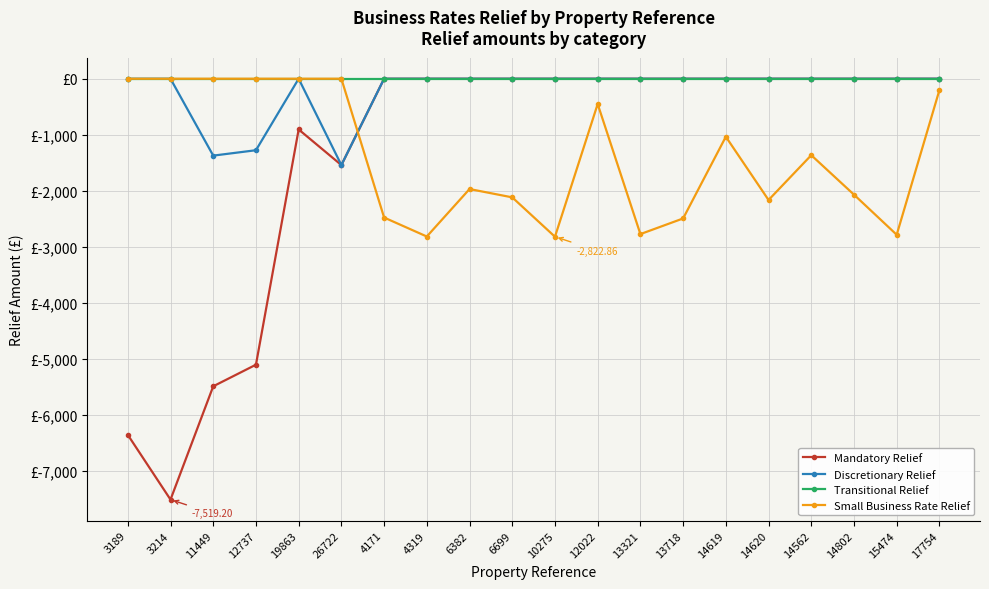

Does the chart have visible grid lines?

Yes